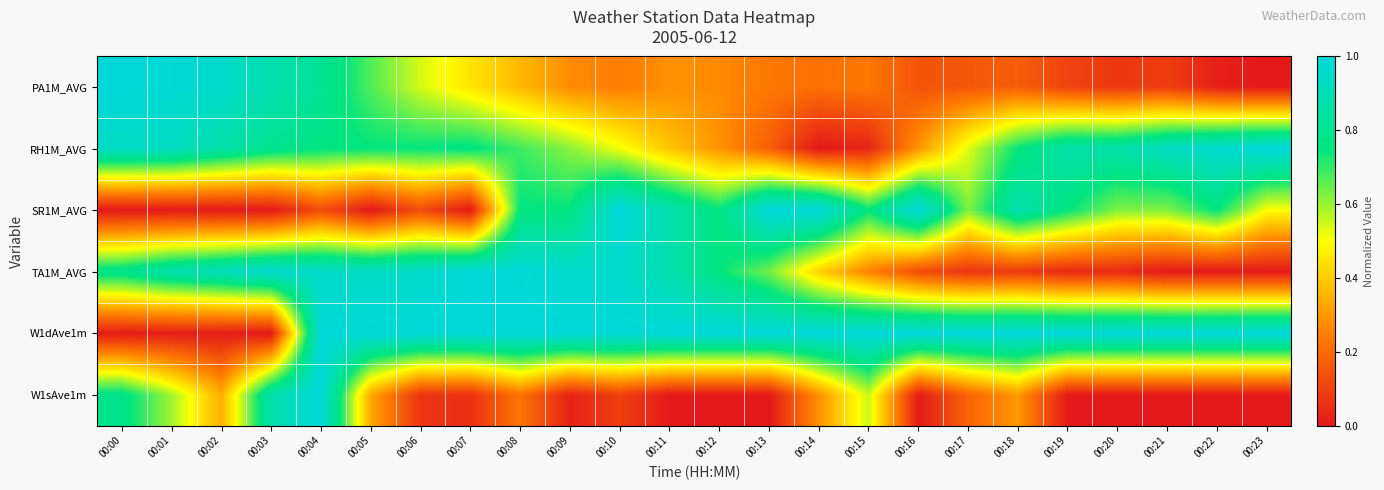

Count the number of data series in this chart.

6